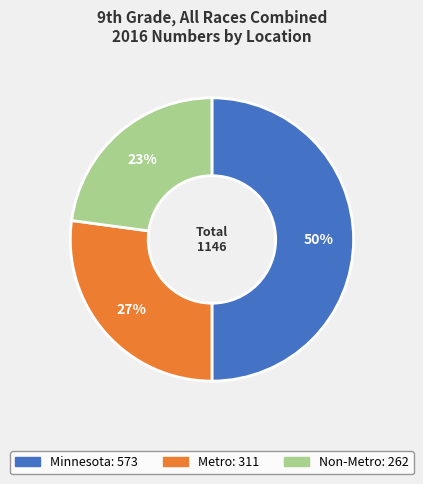

To the nearest percent, what percentage of the pie is Non-Metro?

23%